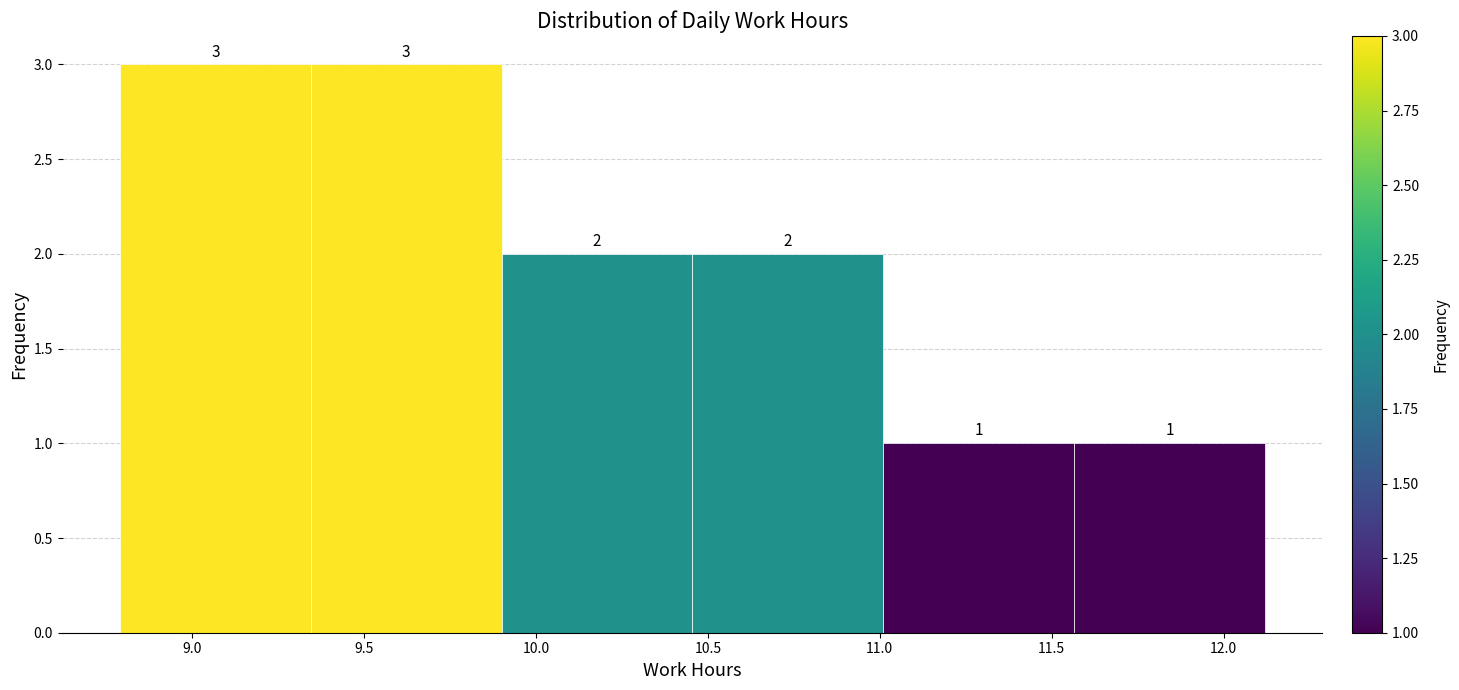

Reading left to right, list every bar in this chart as the range it spans on the x-axis followed by its height. The bar edges are not printed on the chart, so give them approximately, as read against the axis.

8.790 to 9.345: 3
9.345 to 9.900: 3
9.900 to 10.455: 2
10.455 to 11.010: 2
11.010 to 11.565: 1
11.565 to 12.120: 1